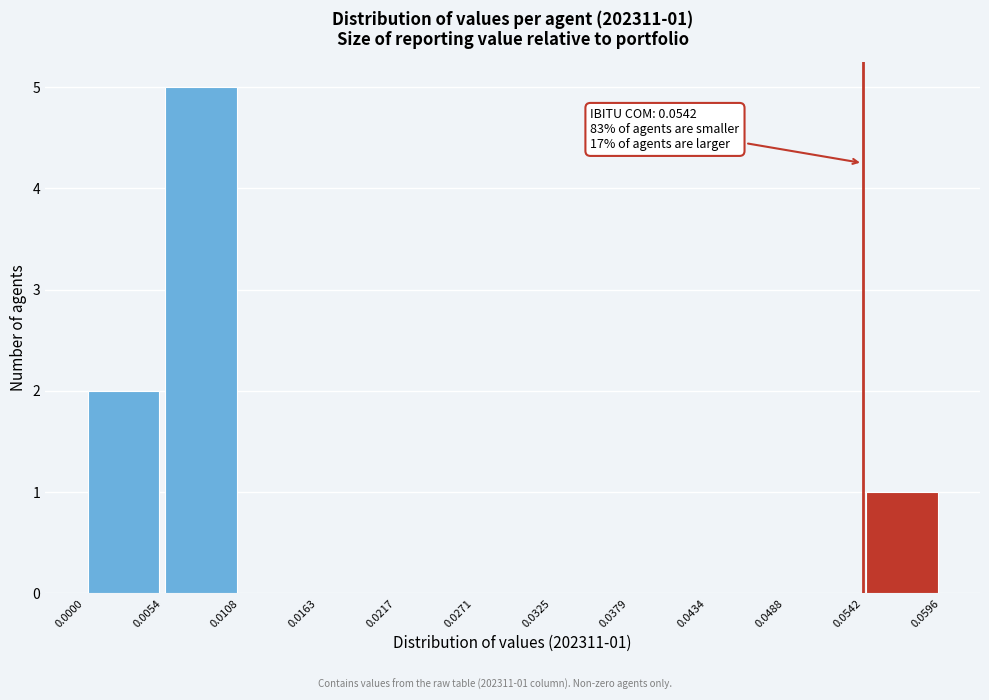

Which range on the x-axis has the tallest bar?

0.0054 to 0.0108